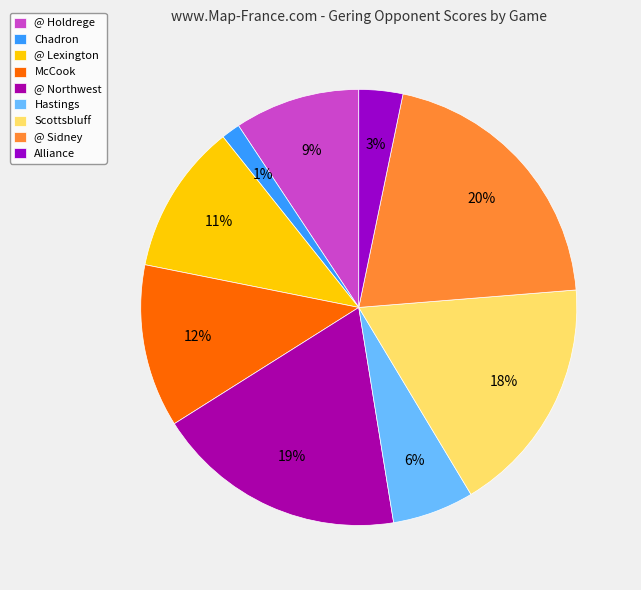

Is there any slice that represents more than half of the pie?

No